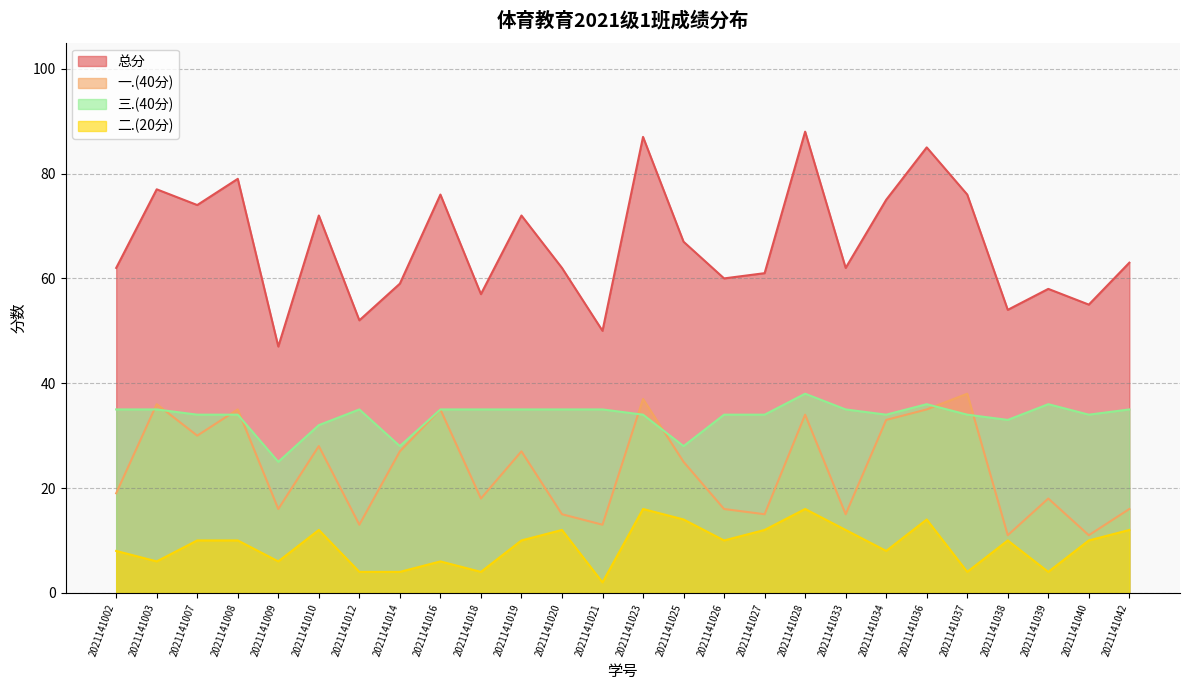

What is the maximum value shown in the chart?

88